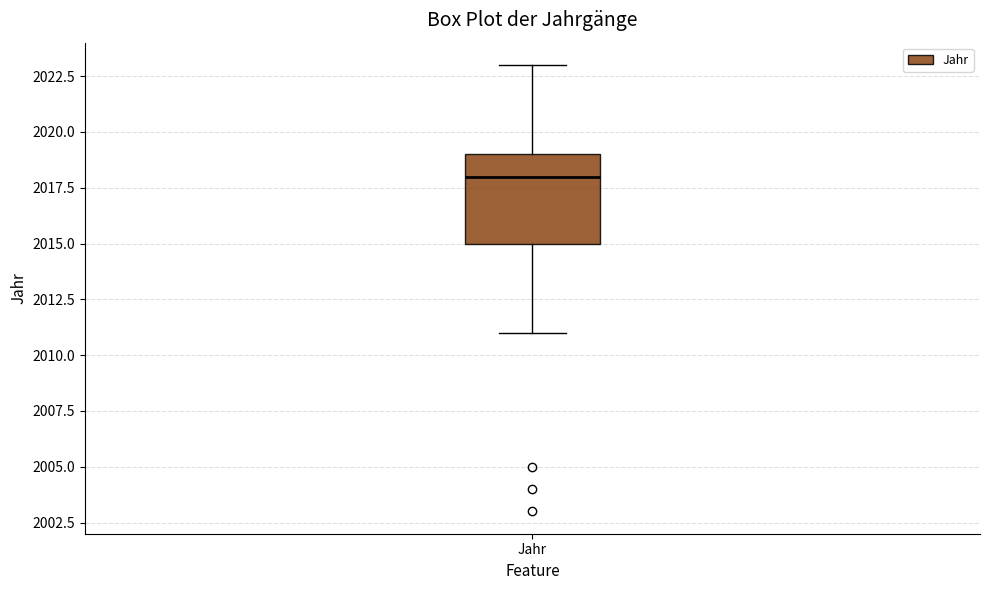

Read this box plot against the y-axis: the position of the median line, the range covered by the box, and the ends of both whiskers. The values are not printed on the chart, so give them approximately, as read against the axis.

median 2018, box 2015 to 2019, whiskers 2011 to 2023